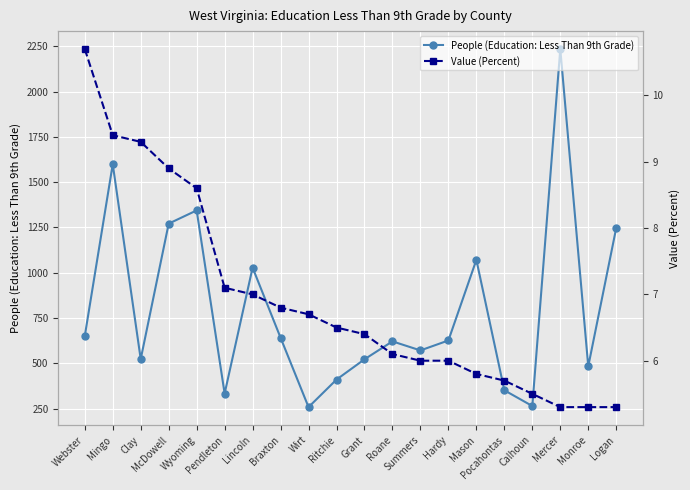

What is the label of the 16th point from the left?

Pocahontas